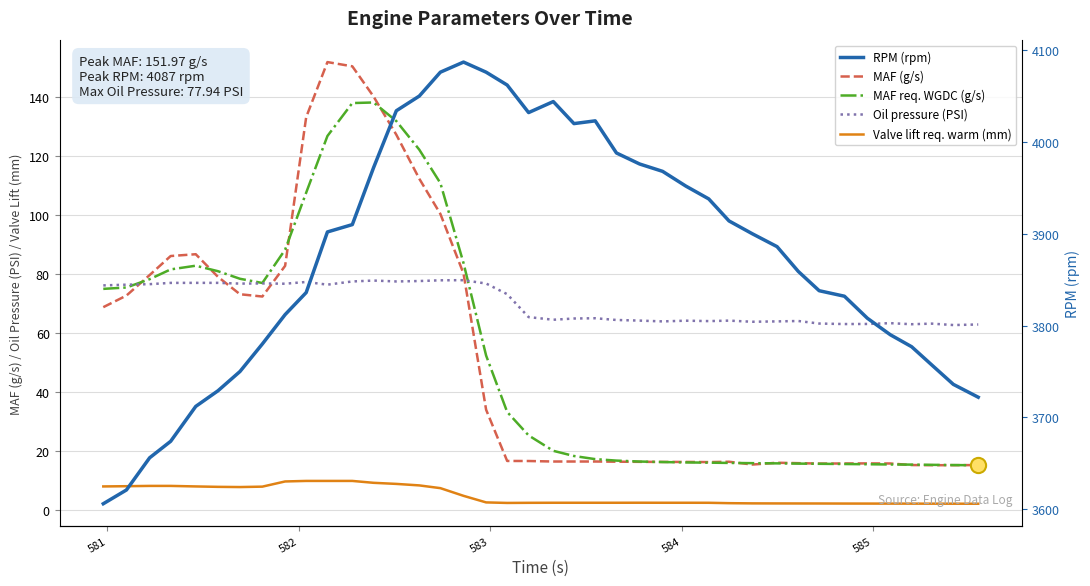

What are all the series names shown in the legend?

MAF (g/s), MAF req. WGDC (g/s), Oil pressure (PSI), Valve lift req. warm (mm), RPM (rpm)